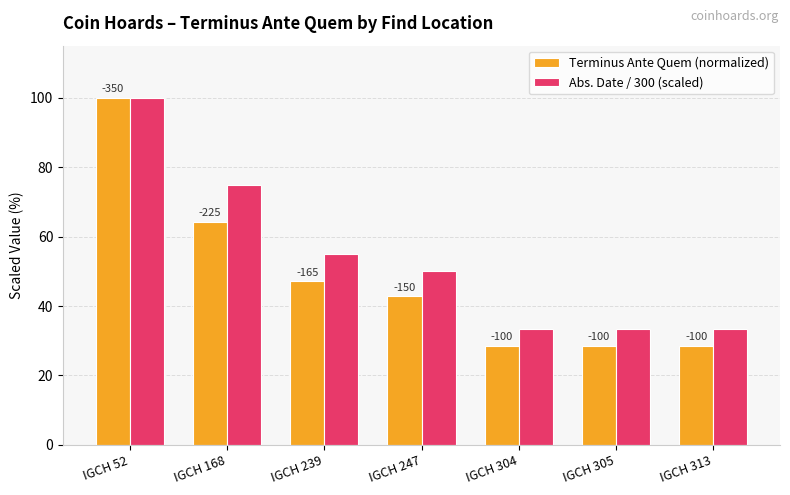

Reading right to left, extract all data points from this chart.

Terminus Ante Quem (normalized): 28.6	28.6	28.6	42.9	47.1	64.3	100.0
Abs. Date / 300 (scaled): 33.3	33.3	33.3	50.0	55.0	75.0	100.0